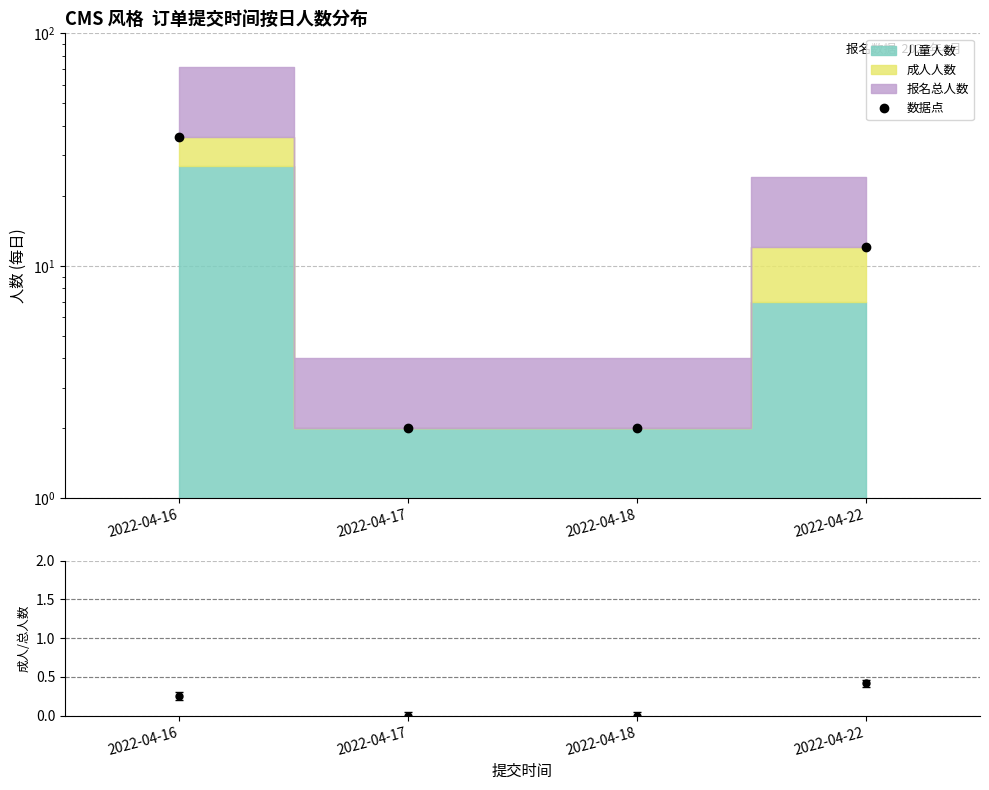

Approximately how many times larger is the value at 2022-04-17 compared to 2022-04-18?

1.0